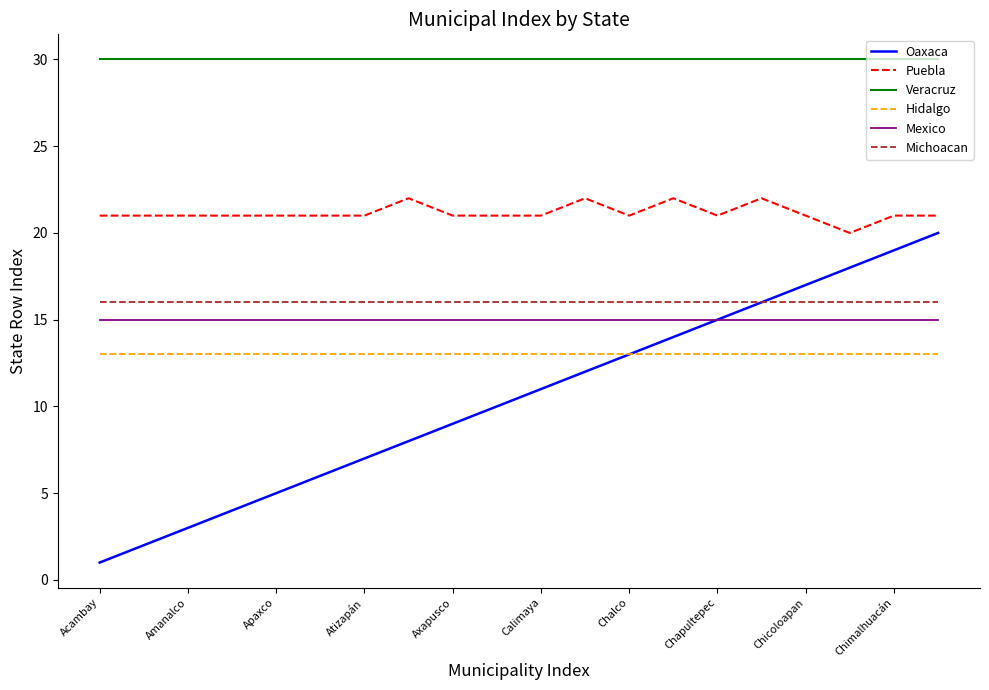

At how many categories does at least one series exceed 6?

20